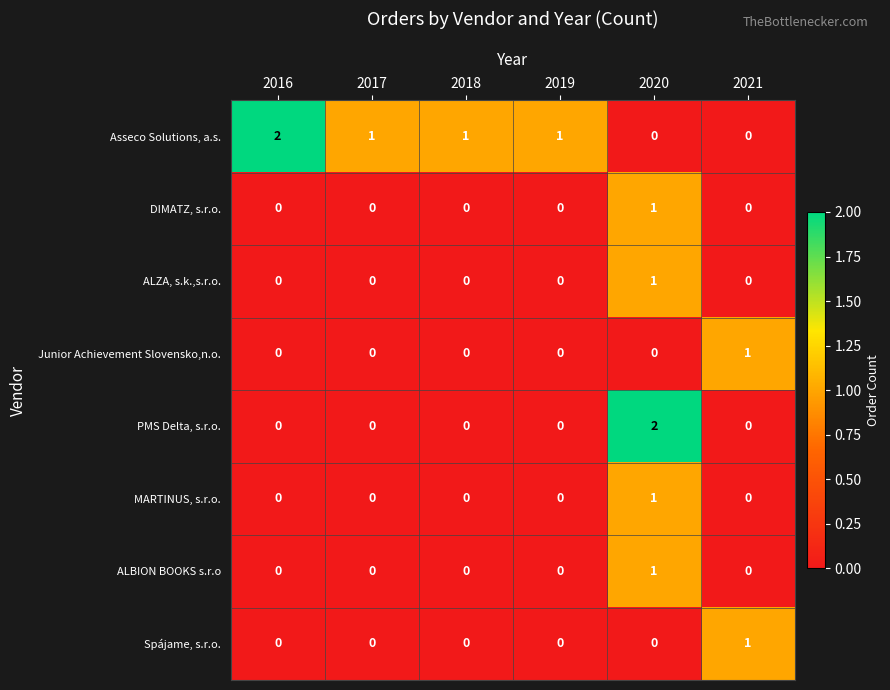

At which category is the sum across all series the highest?

2020